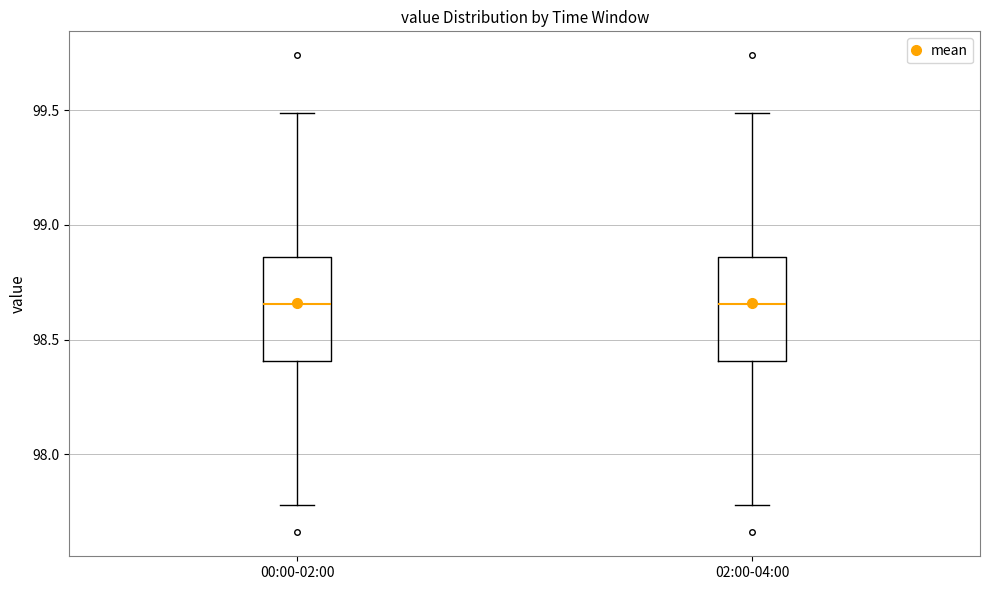

Where does the upper whisker of the box for 02:00-04:00 end on the y-axis? The values are not printed on the chart, so give them approximately, as read against the axis.

99.50